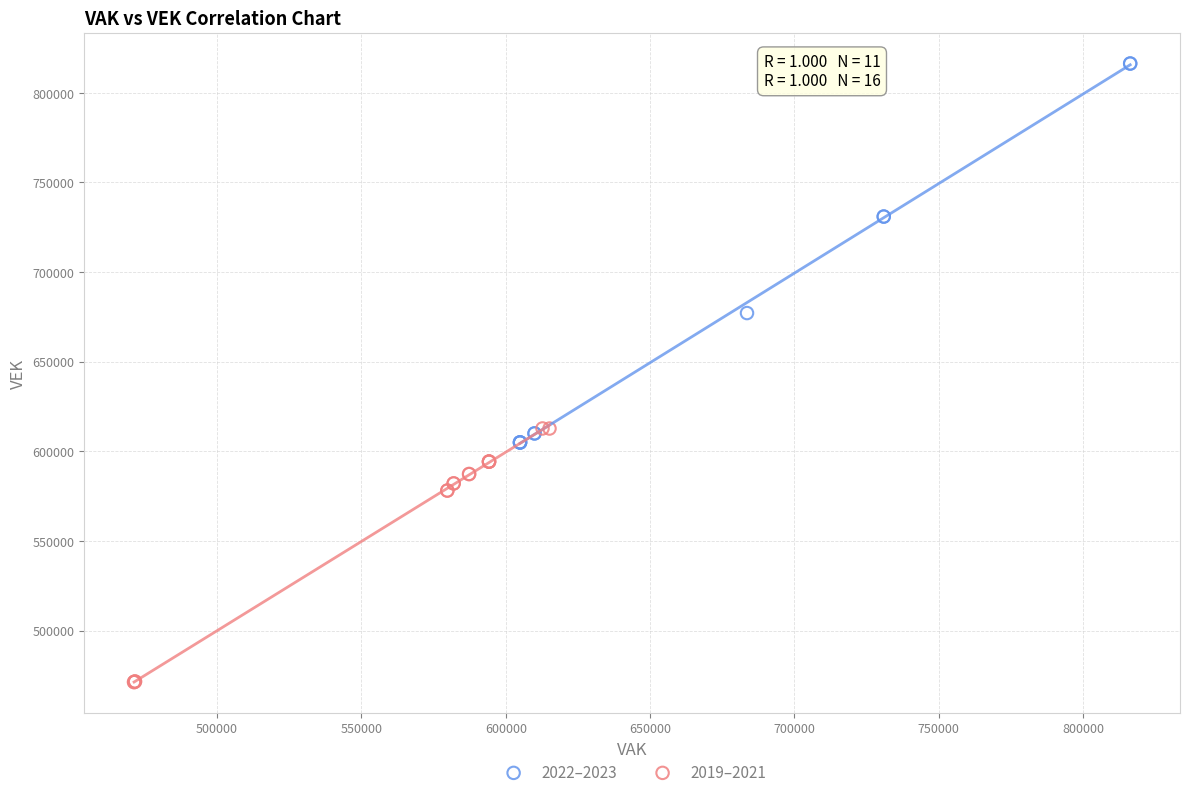

Which series contains the lowest Y value?

2019–2021